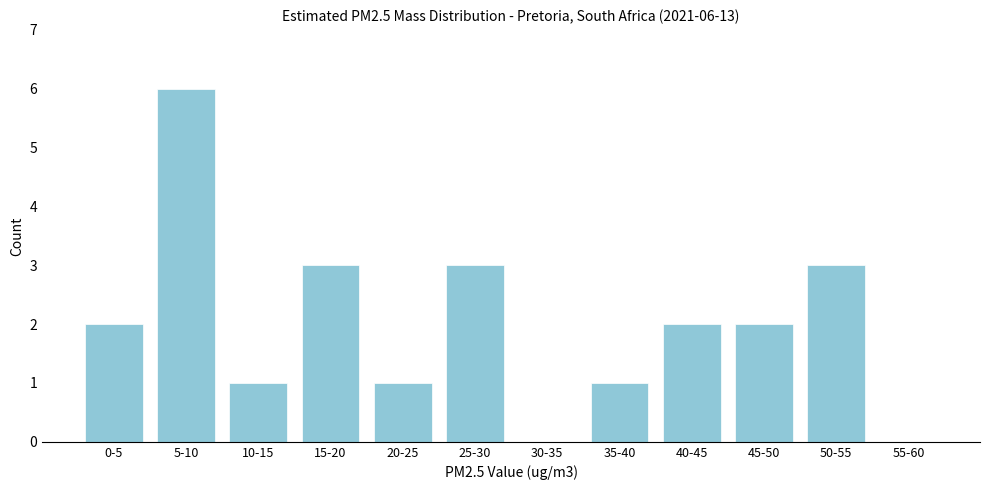

Reading right to left, list all the values displayed in this chart.

55-60=0	50-55=3	45-50=2	40-45=2	35-40=1	30-35=0	25-30=3	20-25=1	15-20=3	10-15=1	5-10=6	0-5=2